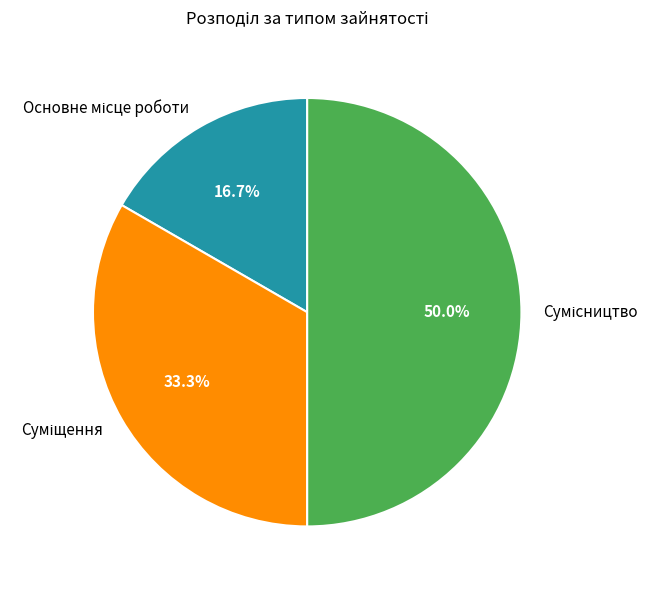

How many slices are in this pie chart?

3